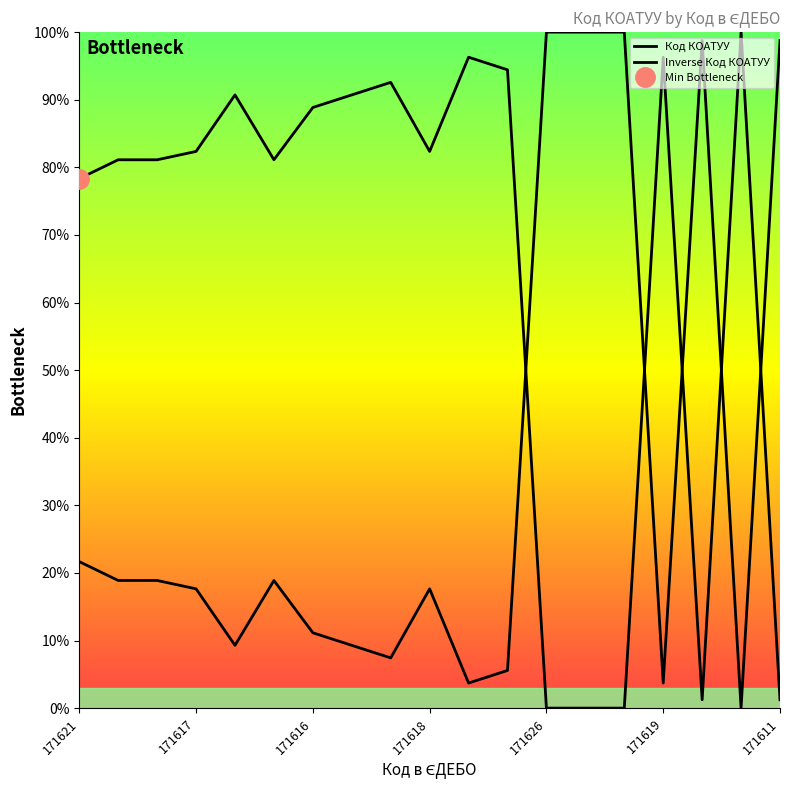

Is this an area chart (filled region under the line)?

No